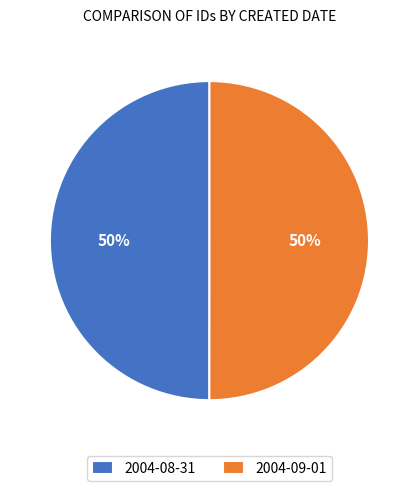

To the nearest percent, what percentage of the pie is 2004-09-01?

50%